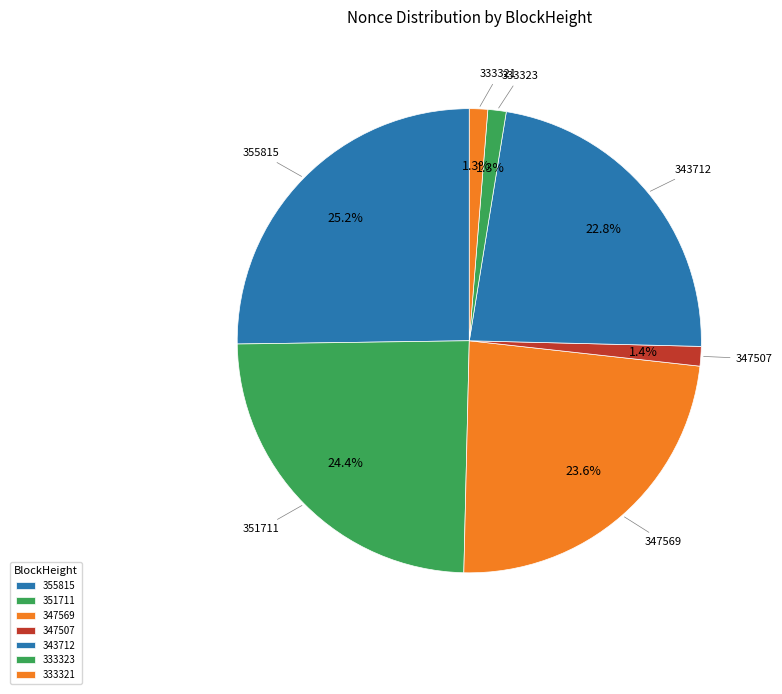

What portion of the pie excludes 355815?

74.8%